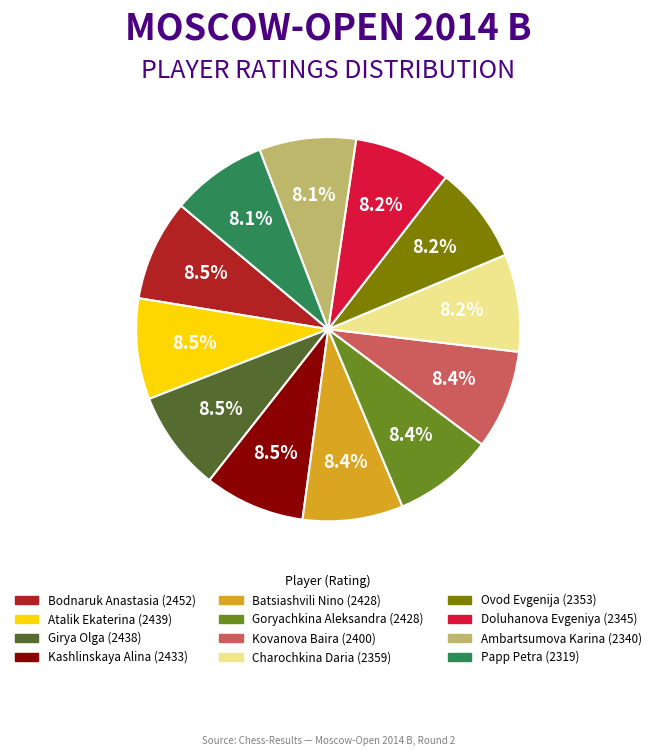

What percentage is the Kovanova Baira slice, to the nearest percent?

8%